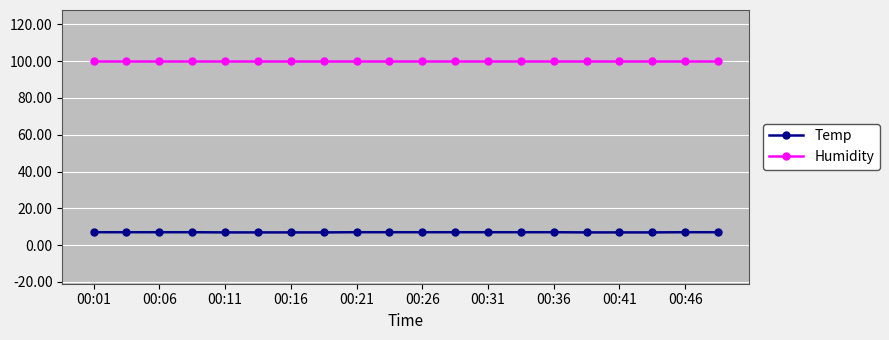

List the series in order of their peak value, lowest first.

Temp, Humidity